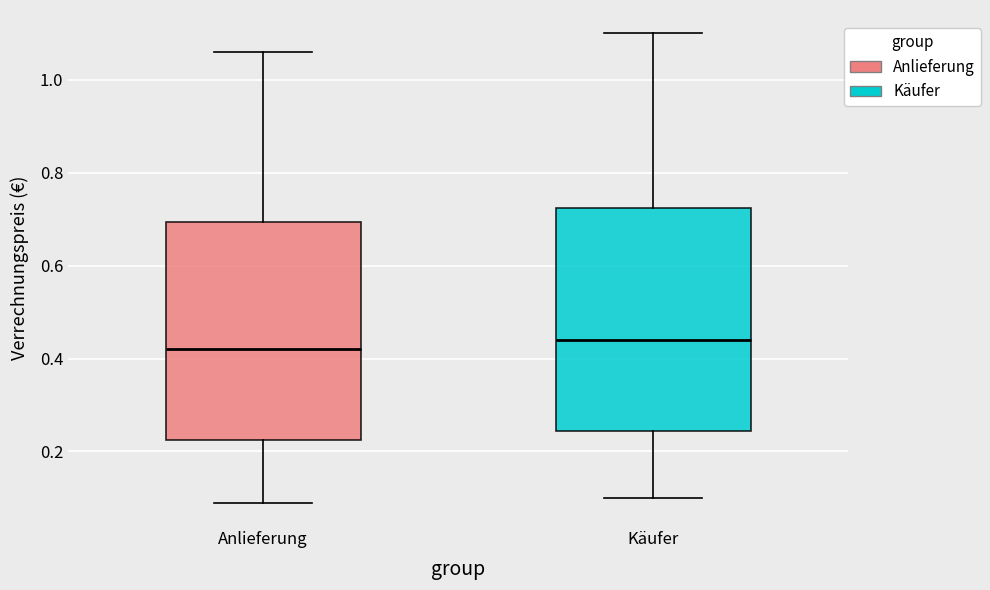

Reading left to right, read every box against the y-axis: the position of its median line, the range the box covers, and the ends of its whiskers. The values are not printed on the chart, so give them approximately, as read against the axis.

Anlieferung: median 0.42, box 0.22 to 0.70, whiskers 0.10 to 1.06
Käufer: median 0.44, box 0.24 to 0.72, whiskers 0.10 to 1.10